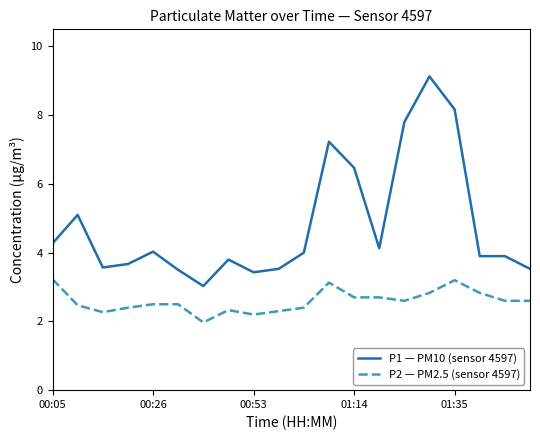

True or false: P2 — PM2.5 (sensor 4597) and P1 — PM10 (sensor 4597) cross at least once.

False